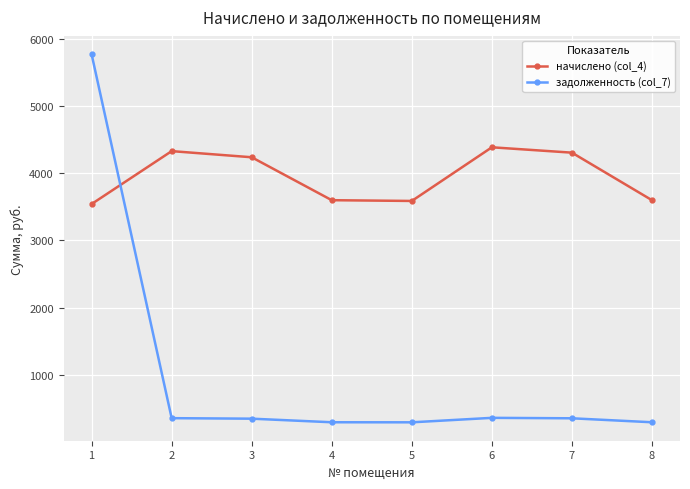

True or false: начислено (col_4) and задолженность (col_7) cross at least once.

True